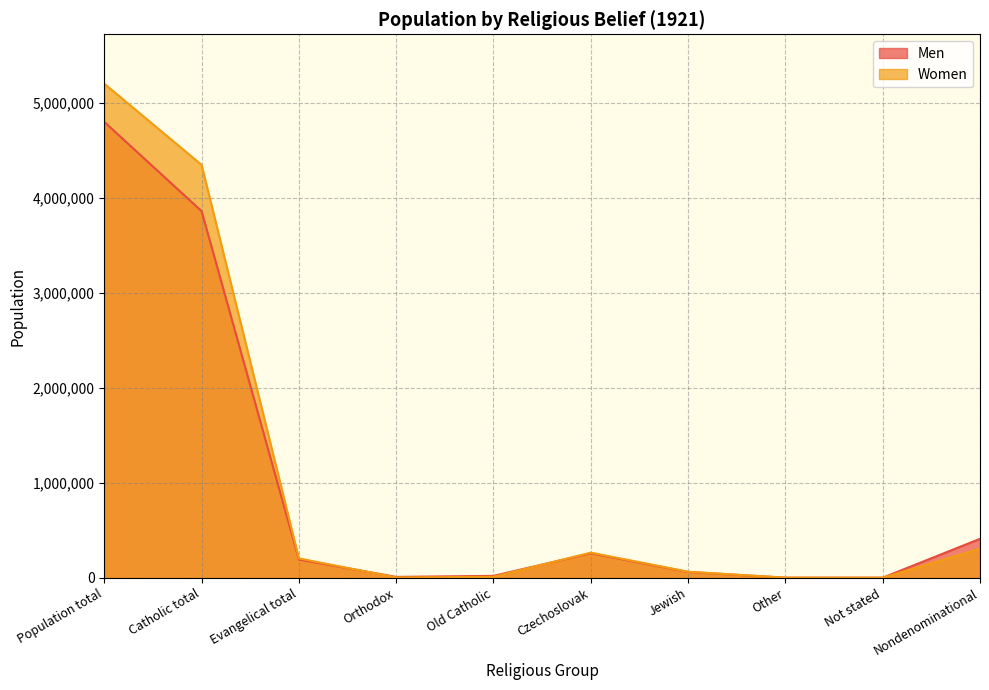

Which category has the lowest value in the Women series?

Not stated